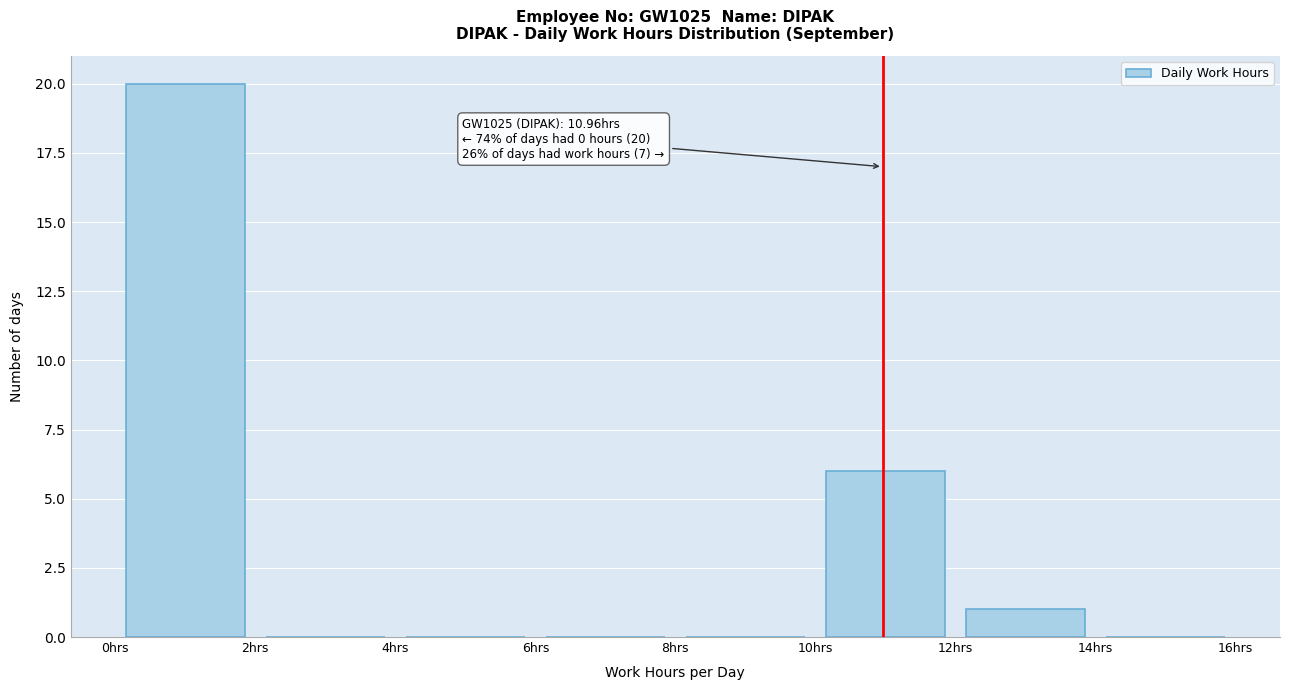

Over which range of the x-axis is the bar tallest?

0 to 2